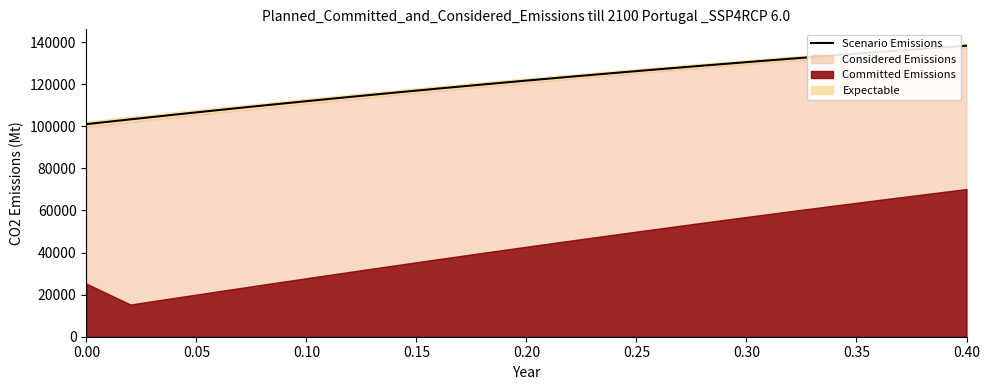

The Scenario Emissions series shows 159995.8 at 0.00. True or false?

False